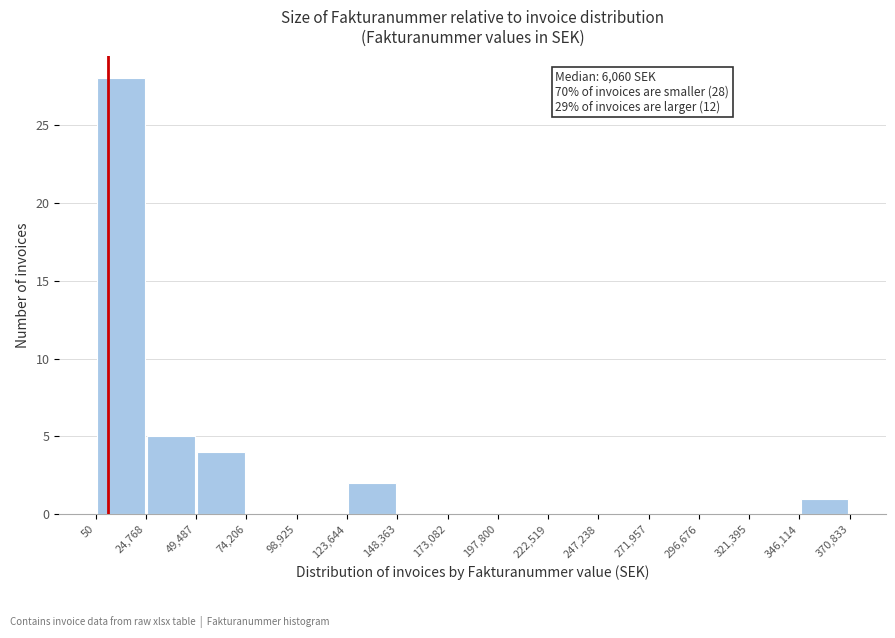

Which range on the x-axis has the tallest bar?

50 to 24,768